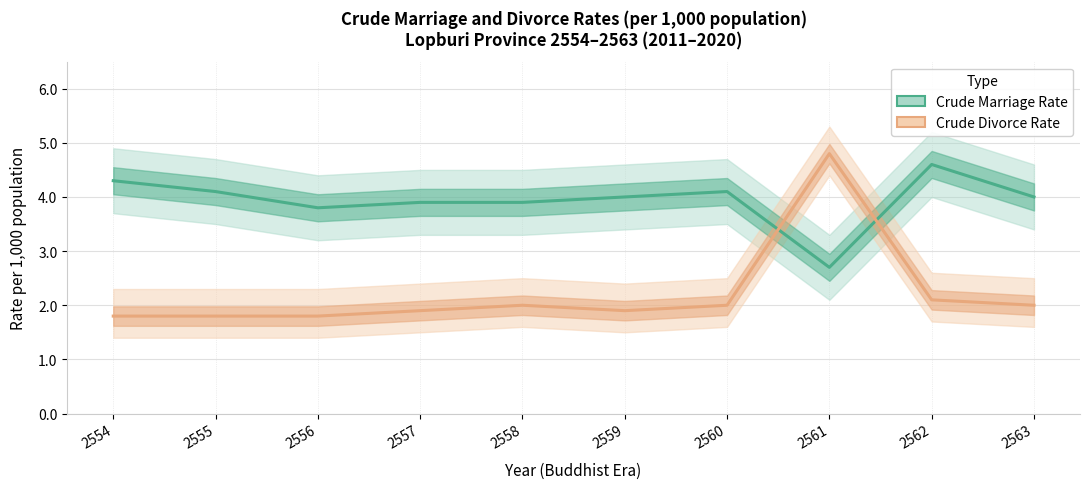

Reading right to left, transcribe all the data shown in this chart.

Crude Marriage Rate: 2563=4.0	2562=4.6	2561=2.7	2560=4.1	2559=4.0	2558=3.9	2557=3.9	2556=3.8	2555=4.1	2554=4.3
Crude Divorce Rate: 2563=2.0	2562=2.1	2561=4.8	2560=2.0	2559=1.9	2558=2.0	2557=1.9	2556=1.8	2555=1.8	2554=1.8